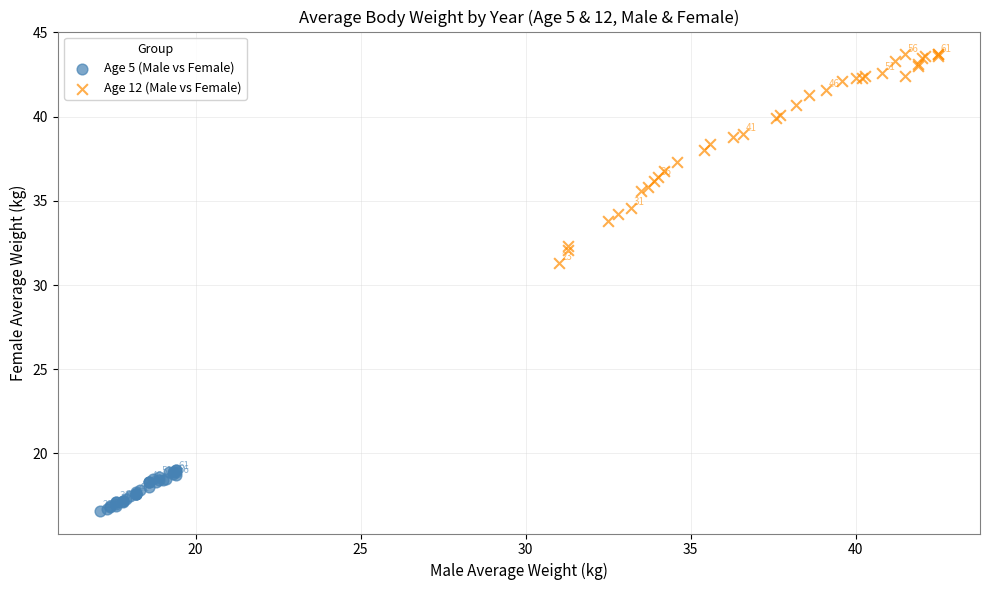

What are all the series names shown in the legend?

Age 5 (Male vs Female), Age 12 (Male vs Female)